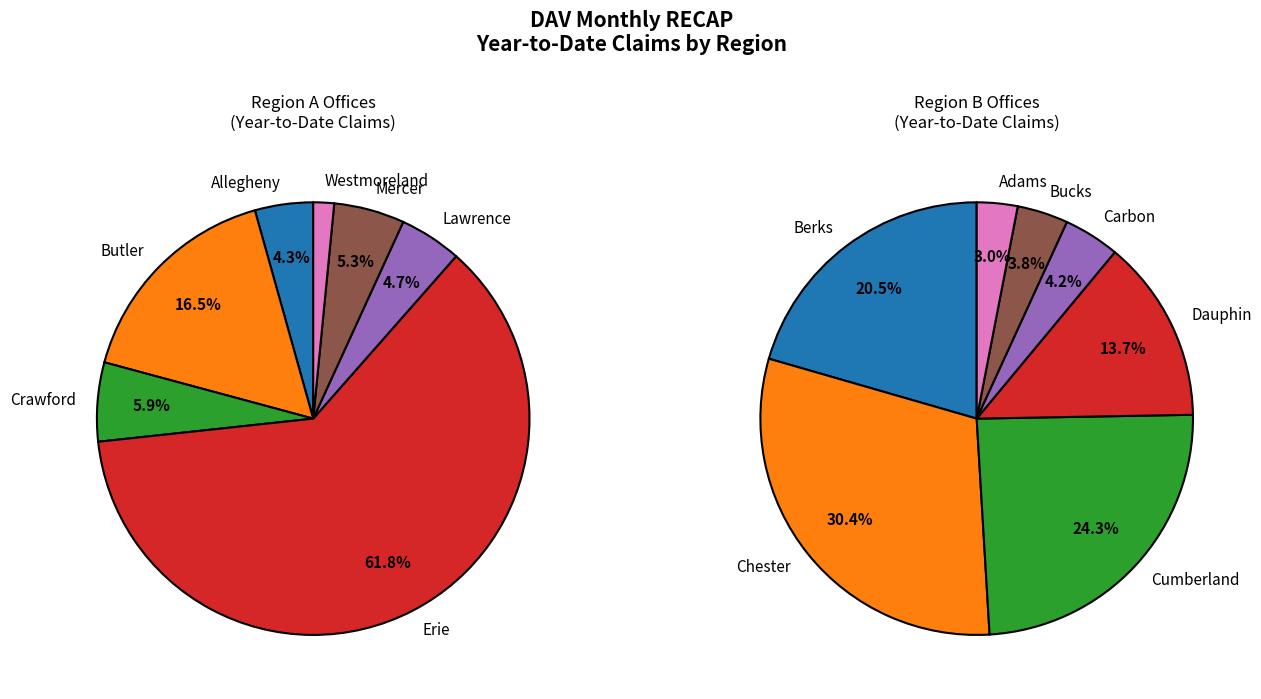

Do Butler and Allegheny together represent more than half of the pie?

No